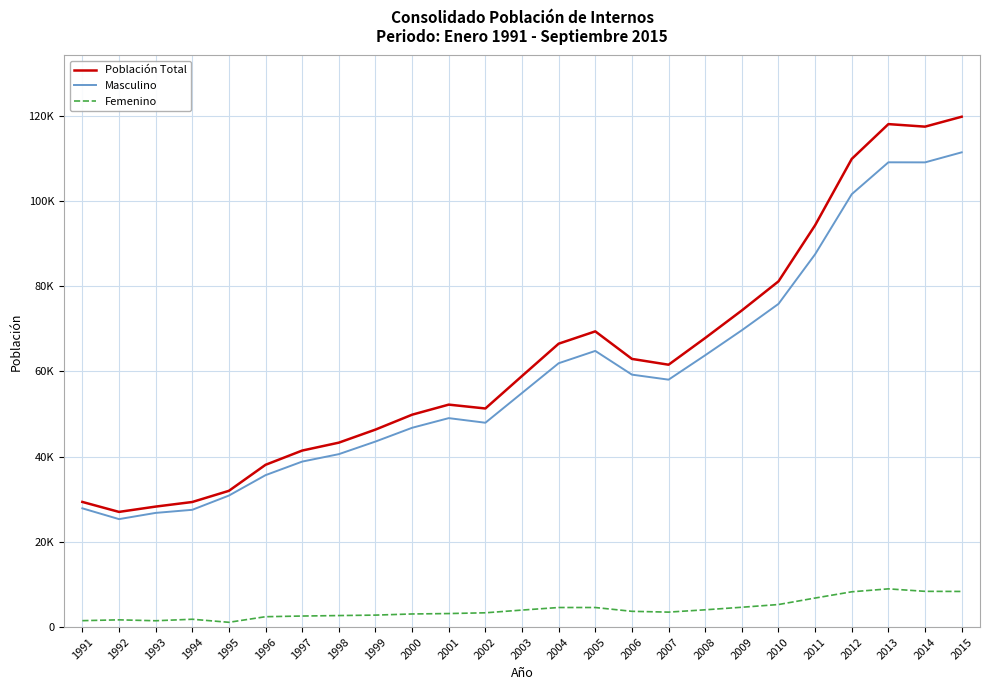

True or false: Masculino and Femenino cross at least once.

False